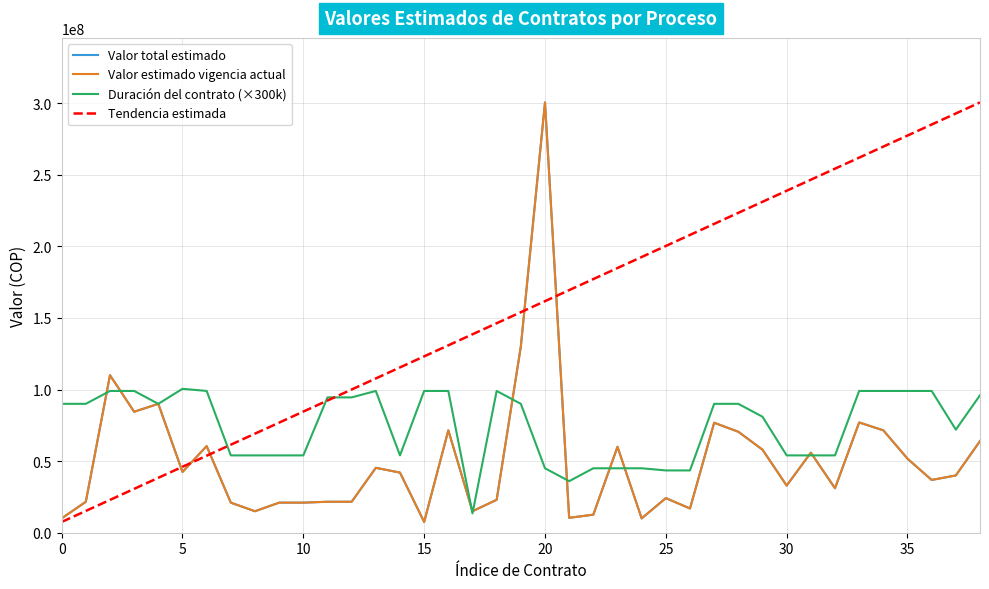

Reading left to right, list all the values displayed in this chart.

Valor total estimado: 10000000	21600000	110000000	84480000	90000000	42433334	60500000	21000000	15000000	21000000	21000000	21630000	21630000	45320000	42000000	7500000	71500000	15000000	23000000	130000000	300475000	10400000	12616997	60000000	10000000	24166667	16916667	76800000	70500000	58000000	32910000	55890000	31050000	77000000	71500000	51700000	36850000	40000000	64000000
Valor estimado en la vigencia actual: 10000000	21600000	110000000	84480000	90000000	42433334	60500000	21000000	15000000	21000000	21000000	21630000	21630000	45320000	42000000	7500000	71500000	15000000	23000000	130000000	300475000	10400000	12616997	60000000	10000000	24166667	16916667	76800000	70500000	58000000	32910000	55890000	31050000	77000000	71500000	51700000	36850000	40000000	64000000
Duración del contrato: 90000000	90000000	99000000	99000000	90000000	100500000	99000000	54000000	54000000	54000000	54000000	94500000	94500000	99000000	54000000	99000000	99000000	13500000	99000000	90000000	45000000	36000000	45000000	45000000	45000000	43500000	43500000	90000000	90000000	81000000	54000000	54000000	54000000	99000000	99000000	99000000	99000000	72000000	96000000